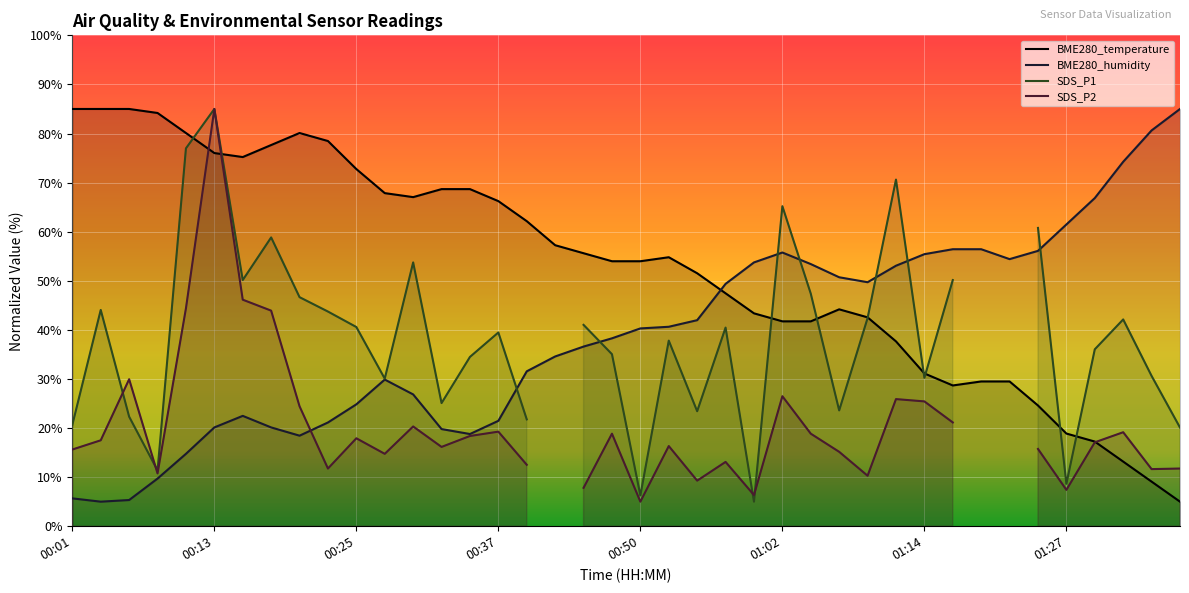

At which label does BME280_humidity first exceed 40?

00:50